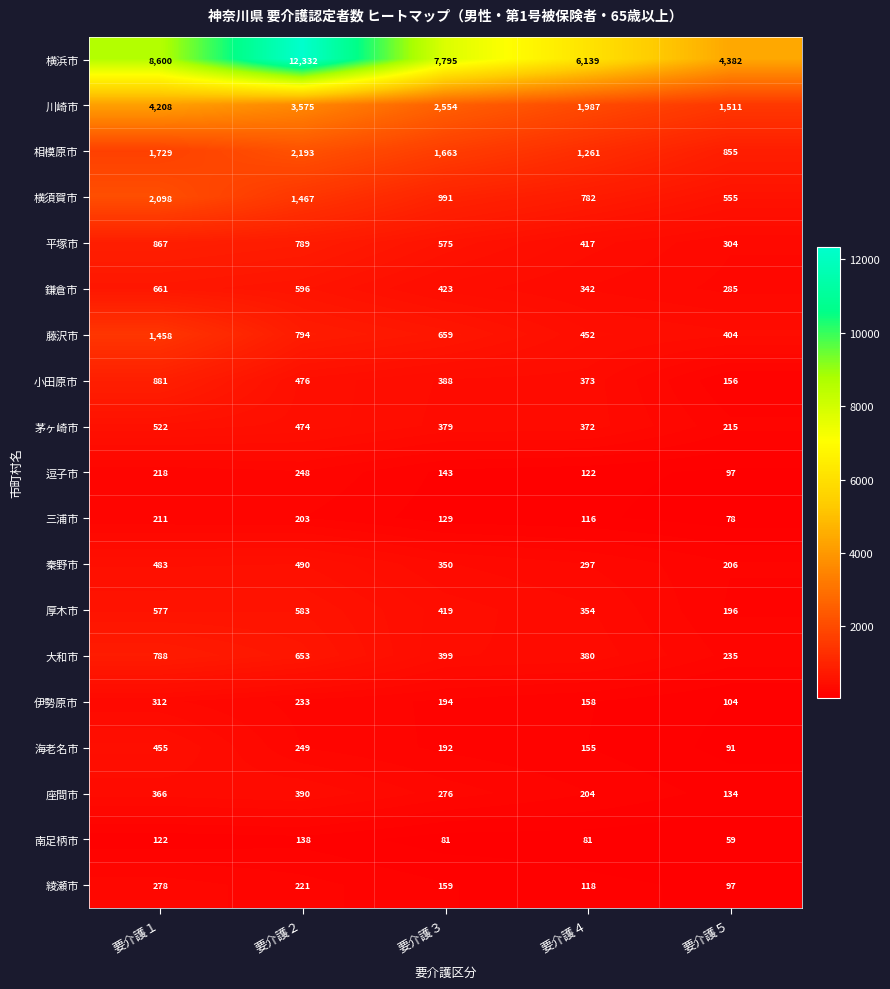

Which label corresponds to the smallest value in the chart?

要介護５